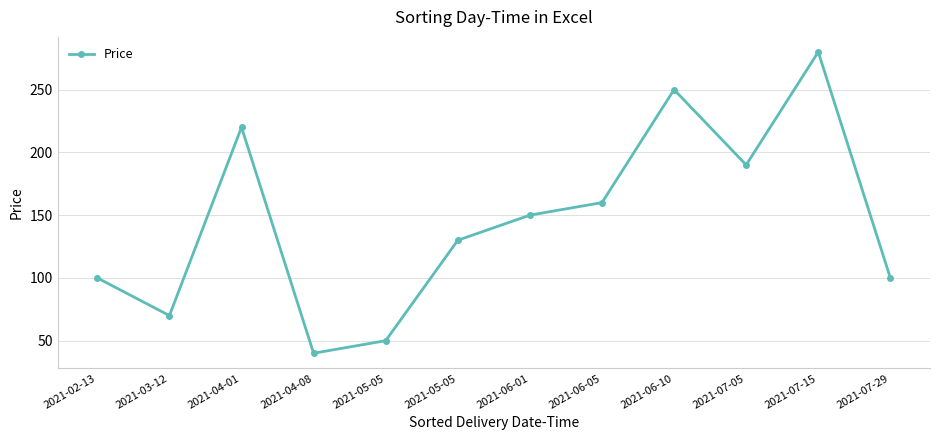

The value at 2021-06-10 is 351. True or false?

False